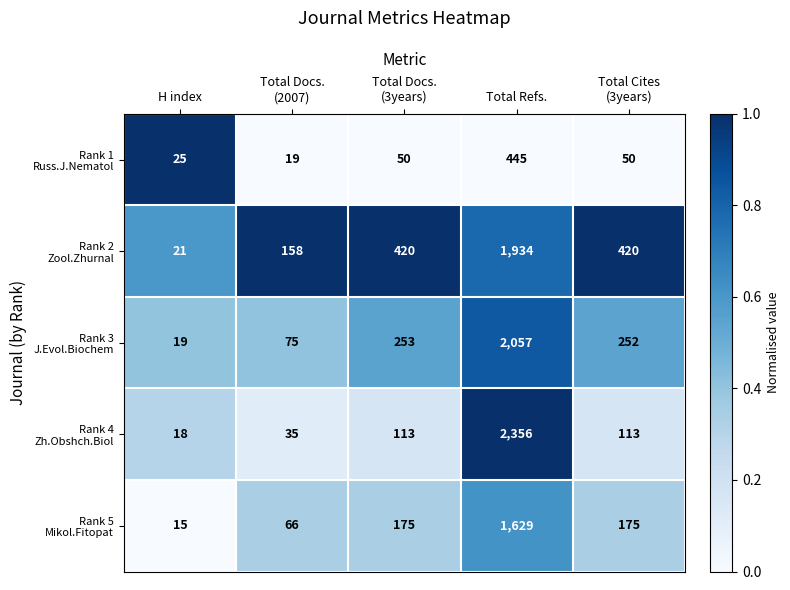

What is the maximum value shown in the chart?

2356